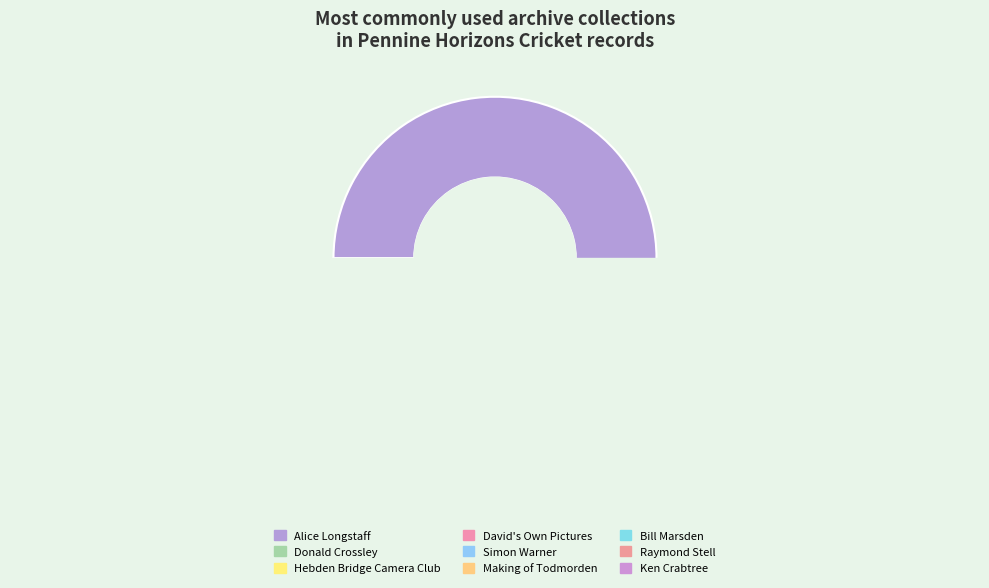

To the nearest percent, what is the difference between the Donald Crossley collection and Hebden Bridge Camera Club - The Changing slice percentages?

4%